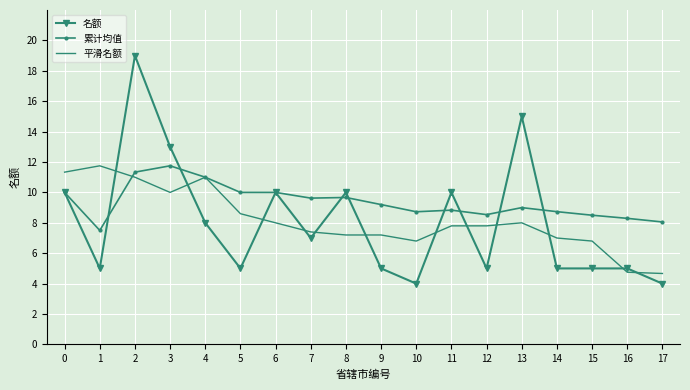

At which category does the chart reach its peak across all series?

2